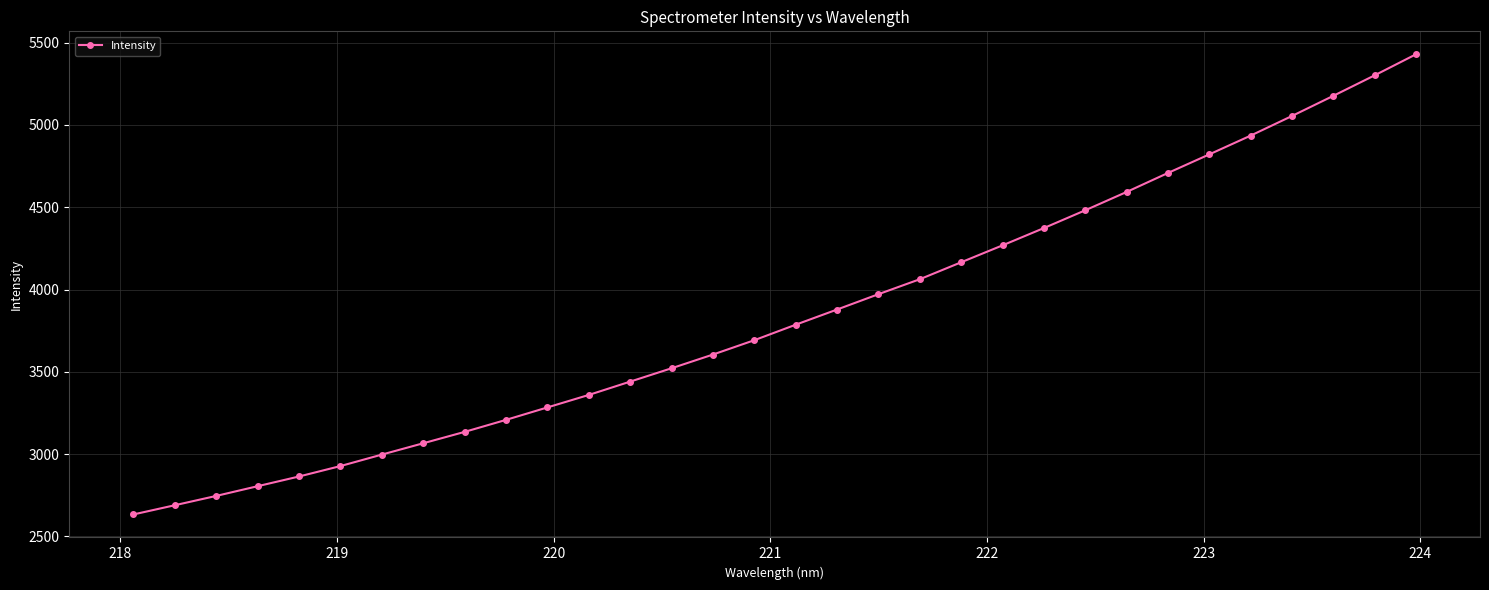

What is the smallest value displayed?

2633.4